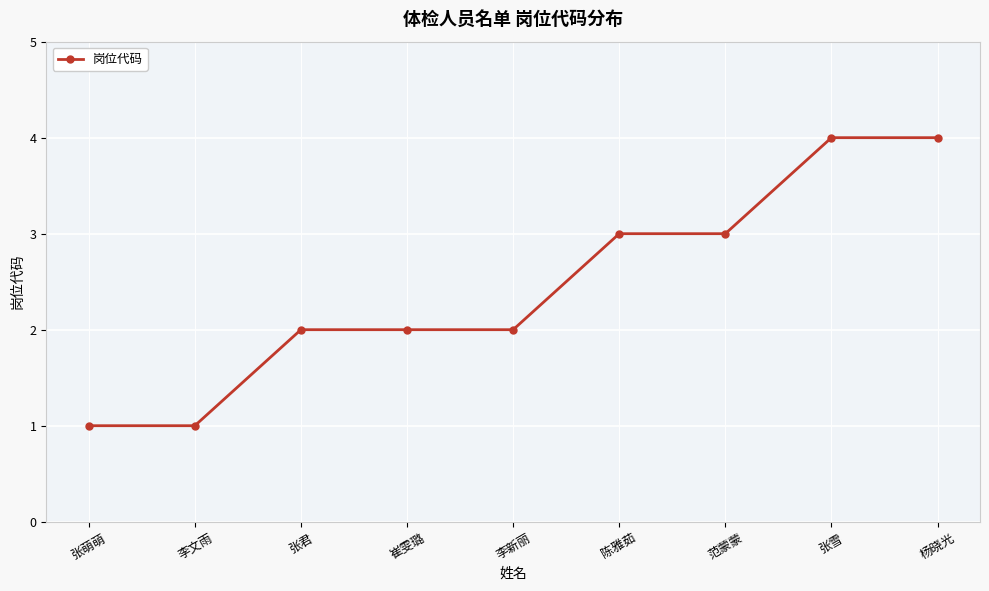

What is the ratio of the value at 李文雨 to the value at 张君?

0.5